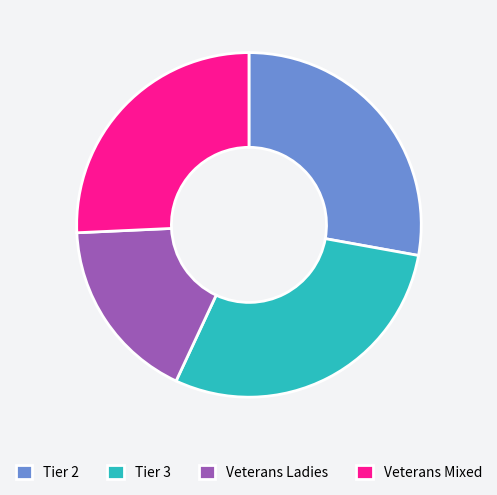

Between Tier 2 and Veterans Mixed, which is larger?

Tier 2